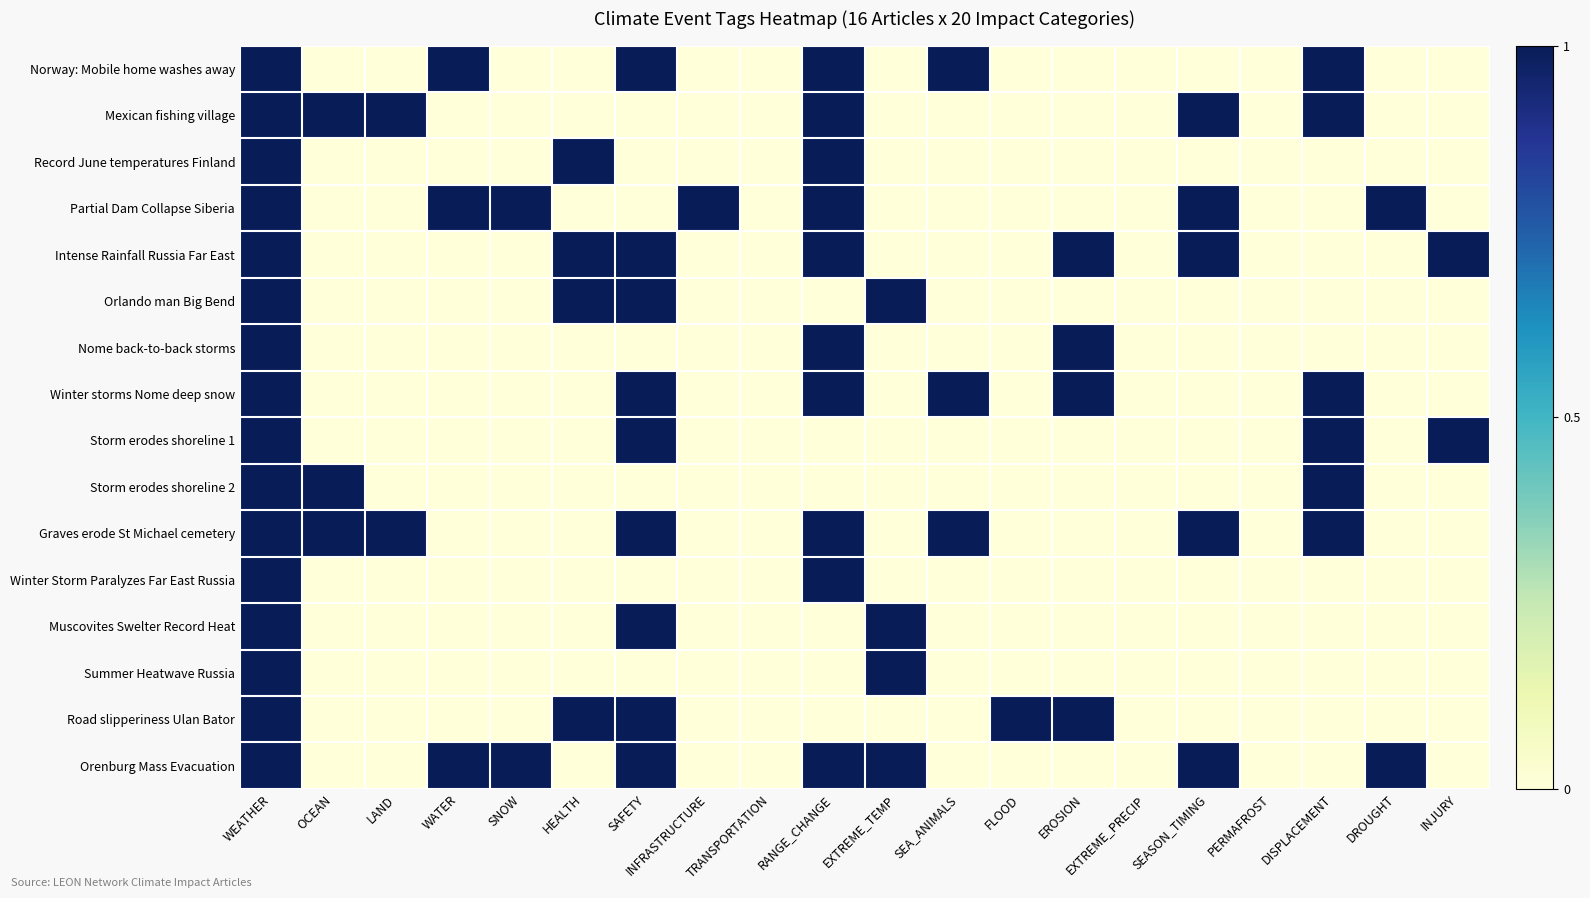

At SEA_ANIMALS, list the series in order from smallest to largest.

Mexican fishing village, Record June temperatures Finland, Partial Dam Collapse Siberia, Intense Rainfall Russia Far East, Orlando man Big Bend, Nome back-to-back storms, Storm erodes shoreline 1, Storm erodes shoreline 2, Winter Storm Paralyzes Far East Russia, Muscovites Swelter Record Heat, Summer Heatwave Russia, Road slipperiness Ulan Bator, Orenburg Mass Evacuation, Norway: Mobile home washes away, Winter storms Nome deep snow, Graves erode St Michael cemetery